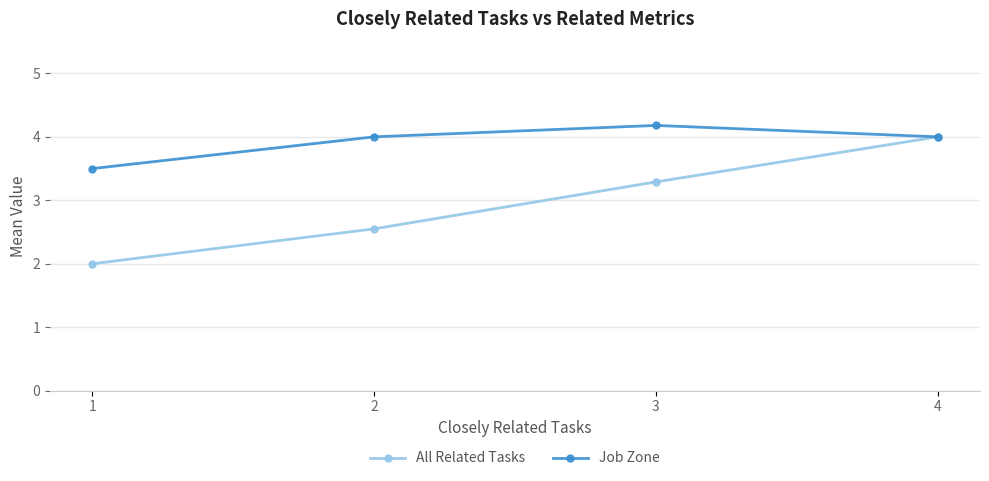

Where is the first local maximum for Job Zone?

3